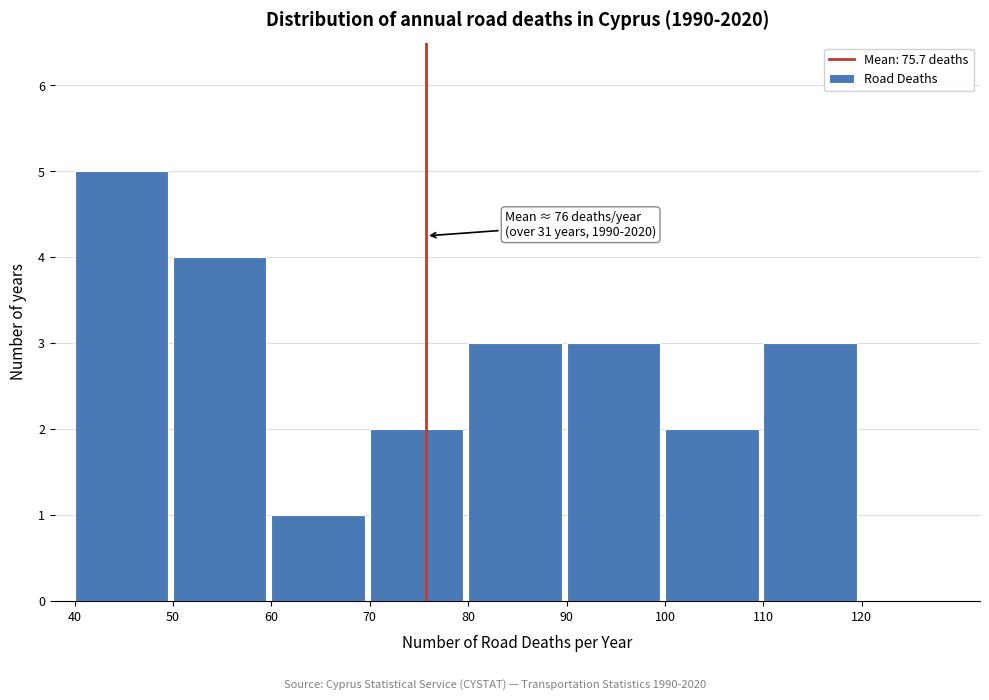

Over which range of the x-axis is the bar tallest?

40 to 50